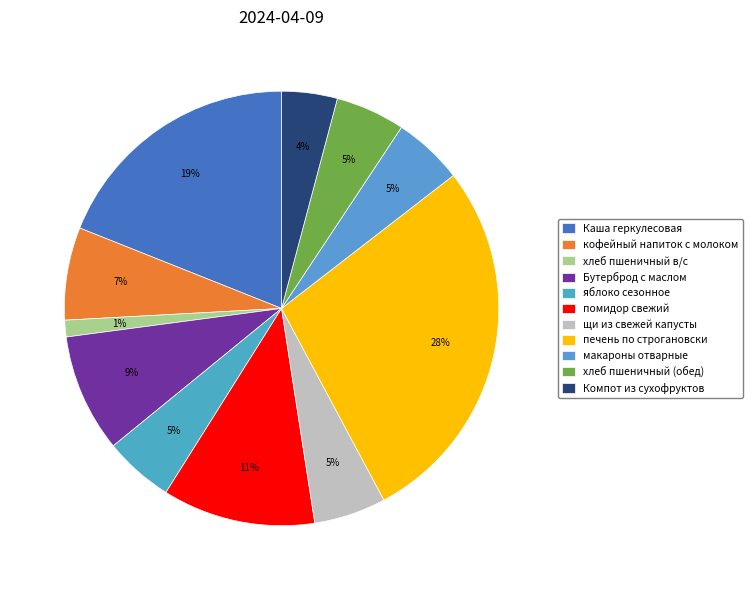

What percentage is the макароны отварные slice, to the nearest percent?

5%